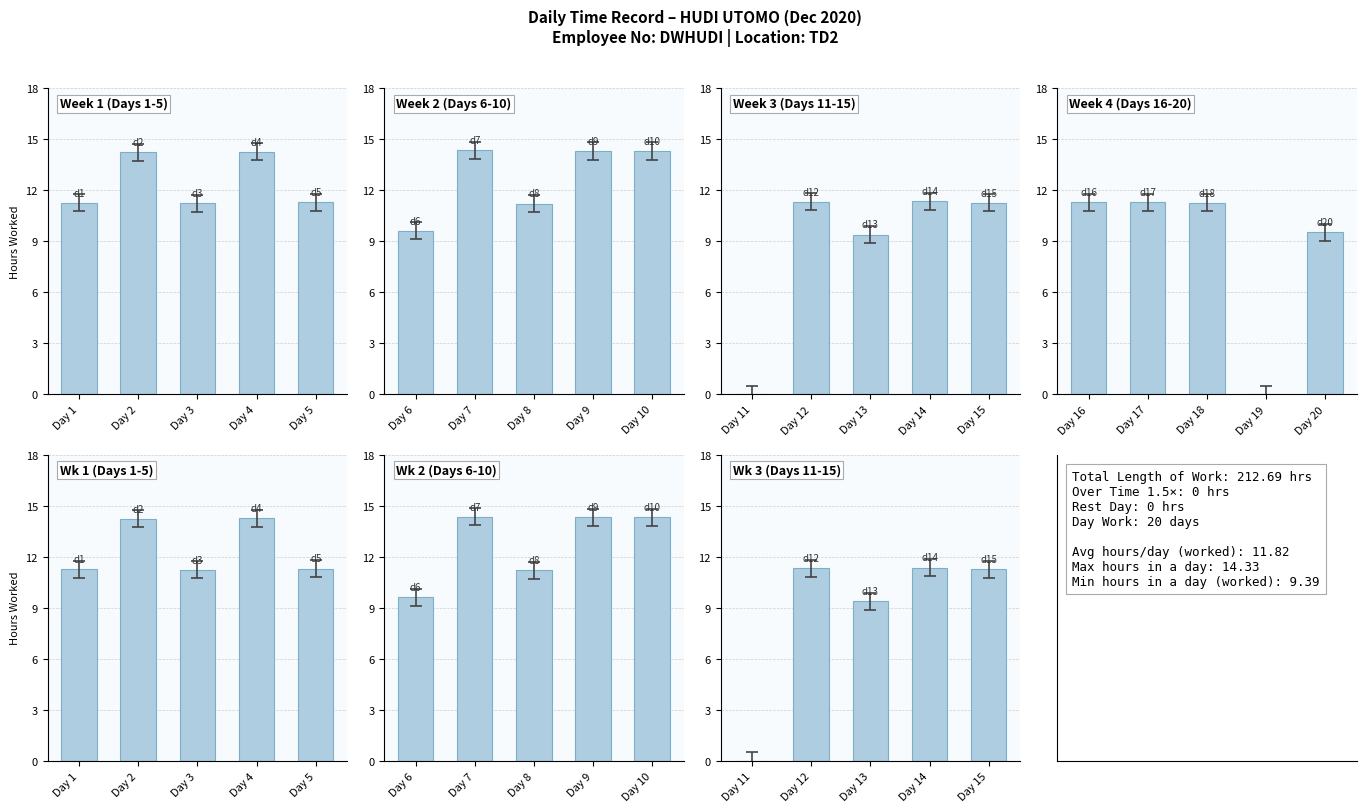

Rank the categories by value from lowest to highest.

Day 1, Day 3, Day 5, Day 2, Day 4